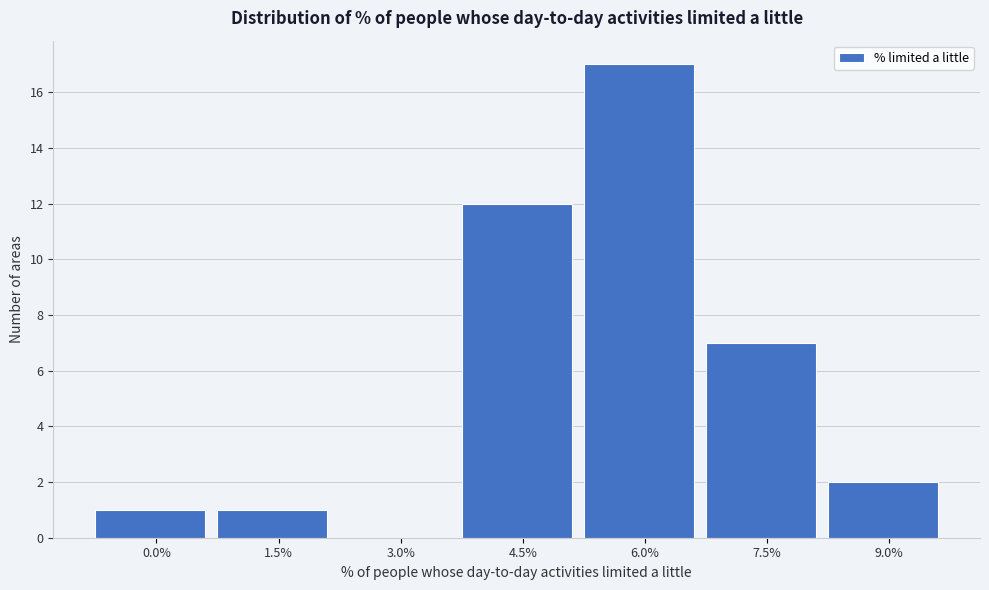

Reading left to right, extract all data points from this chart.

0.0%=1	1.5%=1	3.0%=0	4.5%=12	6.0%=17	7.5%=7	9.0%=2